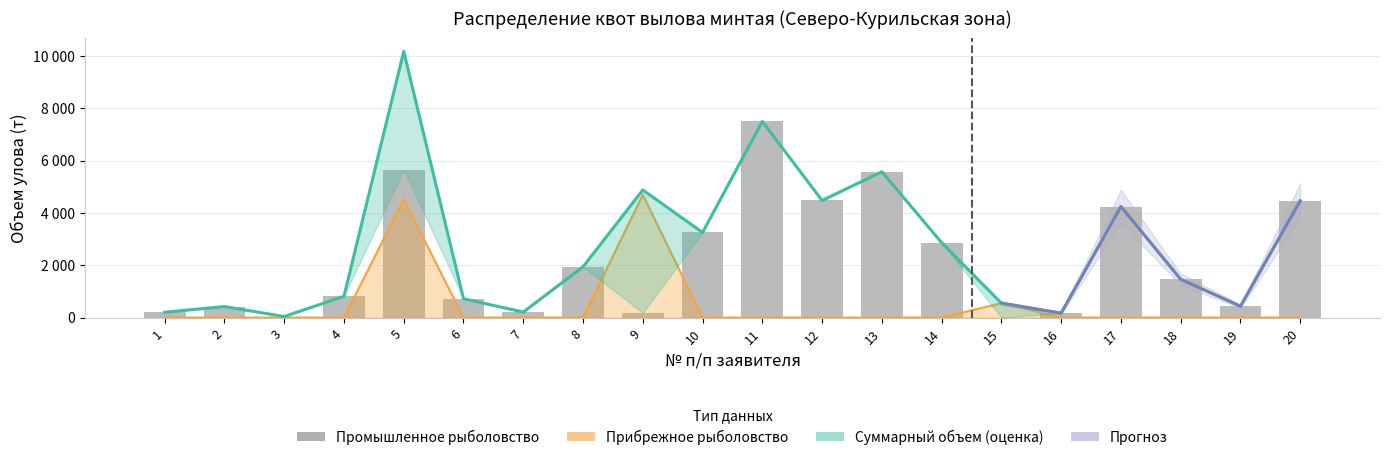

Which series has the largest total across all categories?

Суммарный объем (оценка)